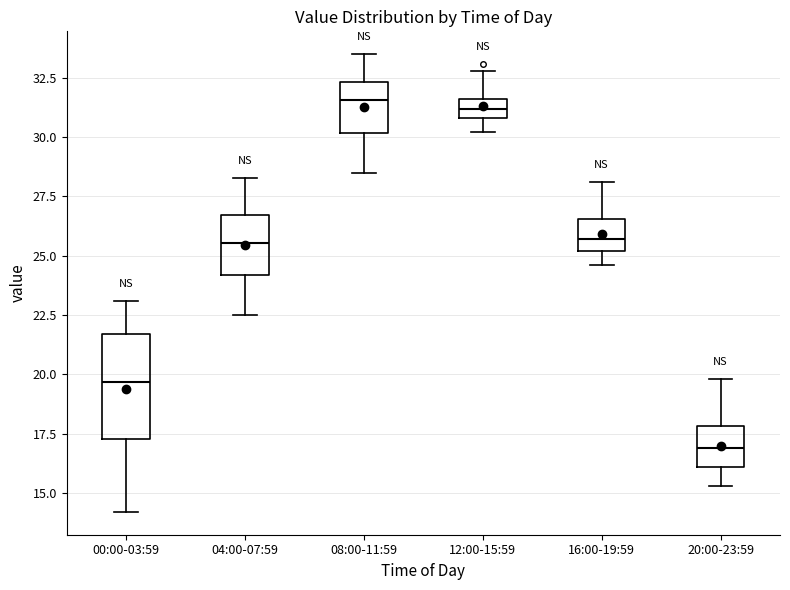

Which box is the tallest, from its lower edge to its upper edge?

00:00-03:59